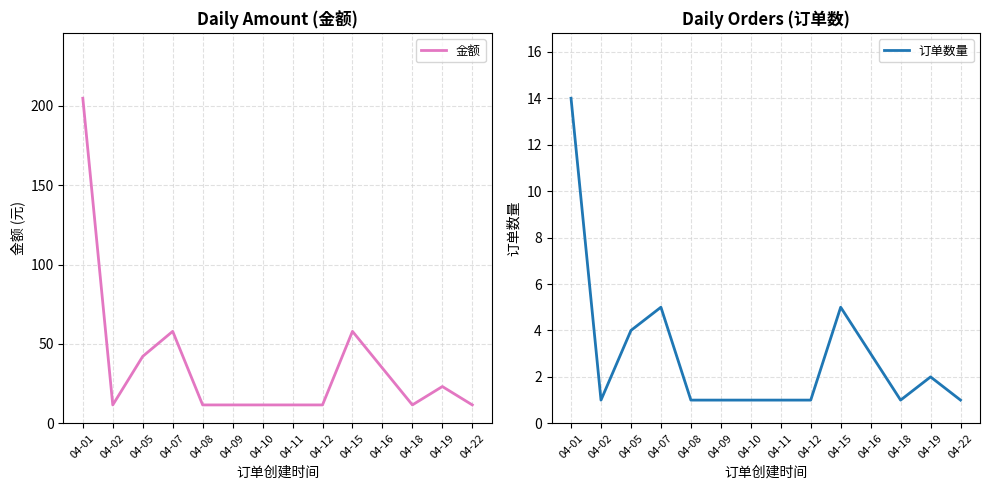

True or false: 订单数量 and 金额 intersect in this chart.

False